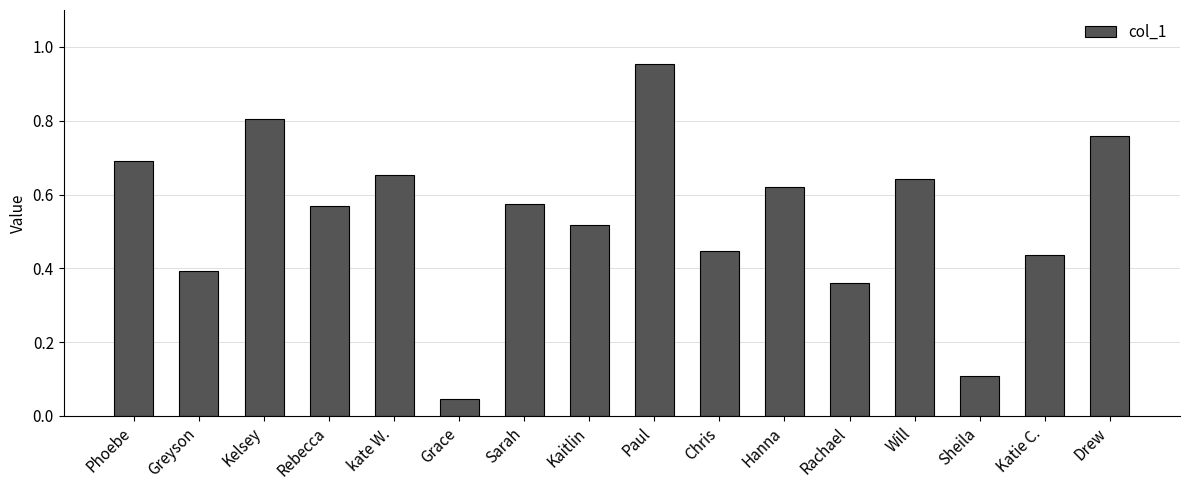

What is the difference between the values at Greyson and Grace?

0.3